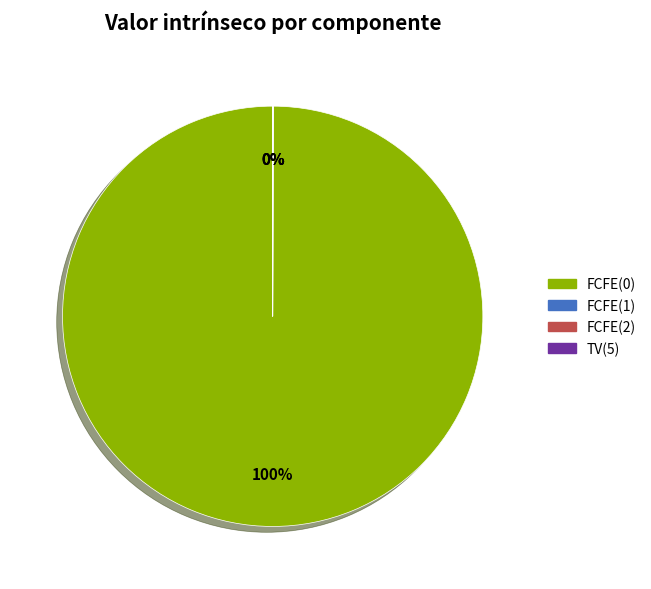

To the nearest percent, what portion does FCFE(0) represent?

100%